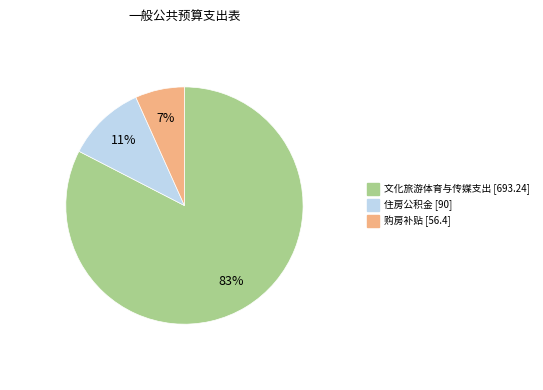

Combined, do 文化旅游体育与传媒支出 and 购房补贴 account for over 50%?

Yes